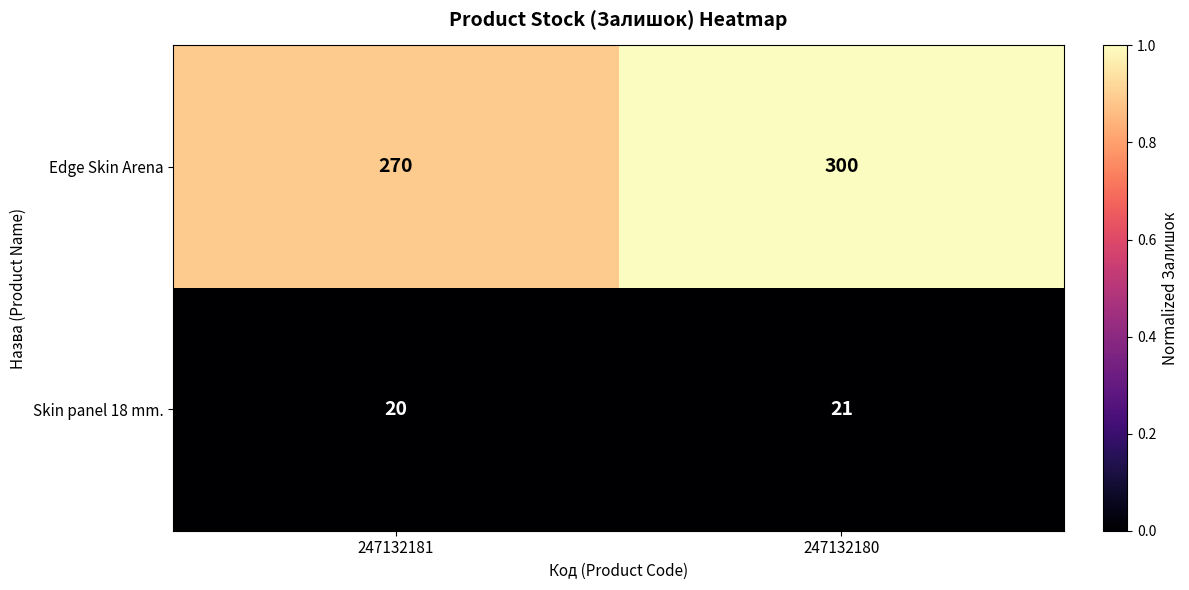

Reading left to right, what are all the values shown in this chart?

Edge Skin Arena: 270	300
Skin panel 18 mm.: 20	21